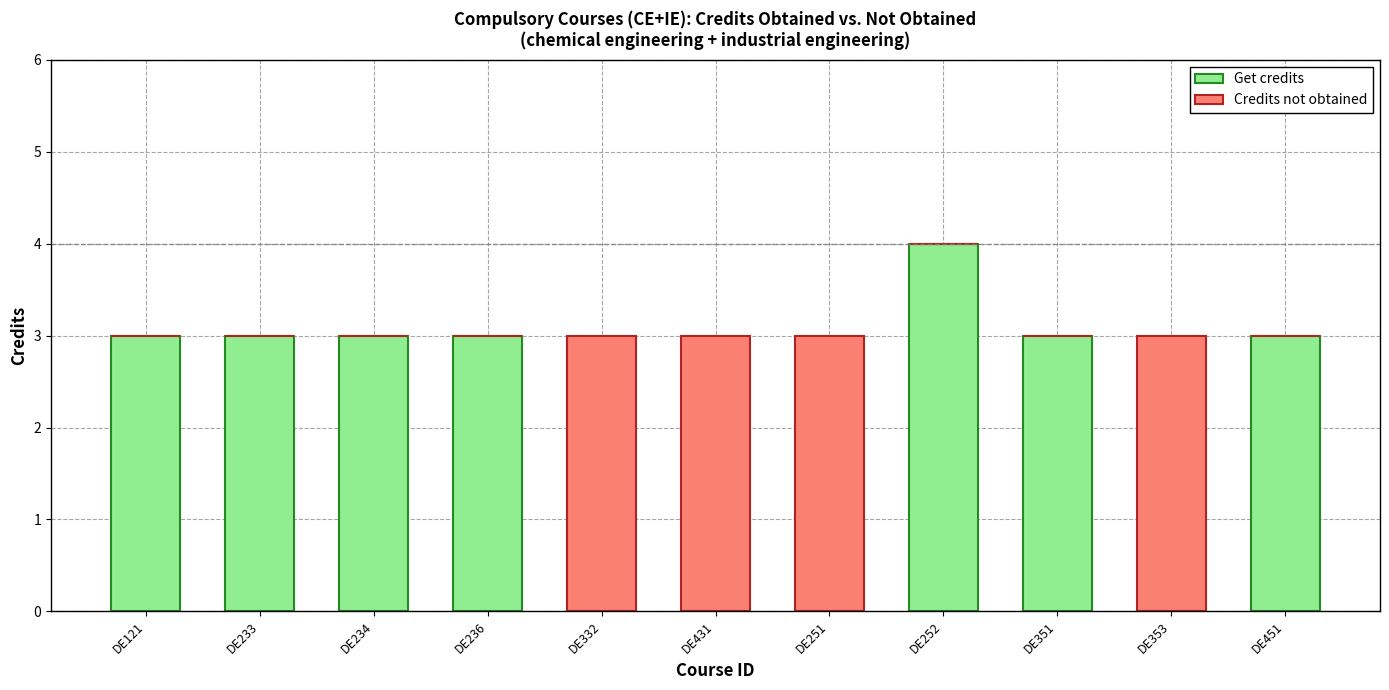

What is the highest value of the Get credits series?

4